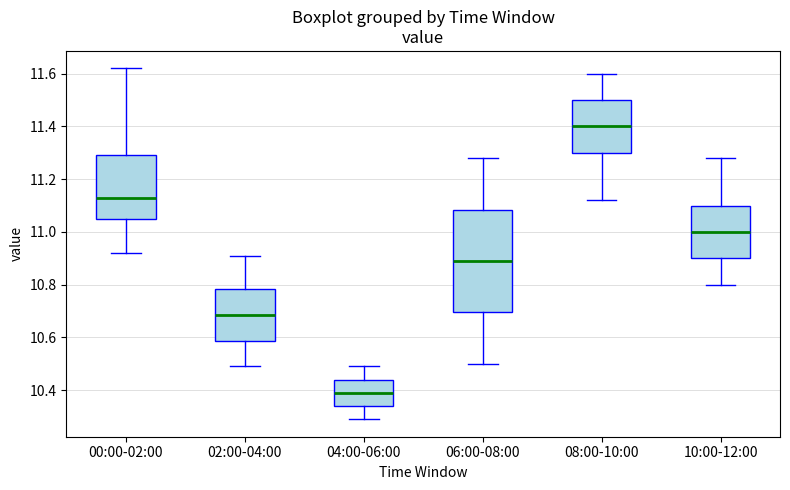

Reading left to right, read every box against the y-axis: the position of its median line, the range the box covers, and the ends of its whiskers. The values are not printed on the chart, so give them approximately, as read against the axis.

00:00-02:00: median 11.14, box 11.04 to 11.30, whiskers 10.92 to 11.62
02:00-04:00: median 10.68, box 10.58 to 10.78, whiskers 10.50 to 10.92
04:00-06:00: median 10.40, box 10.34 to 10.44, whiskers 10.30 to 10.50
06:00-08:00: median 10.90, box 10.70 to 11.08, whiskers 10.50 to 11.28
08:00-10:00: median 11.40, box 11.30 to 11.50, whiskers 11.12 to 11.60
10:00-12:00: median 11.00, box 10.90 to 11.10, whiskers 10.80 to 11.28